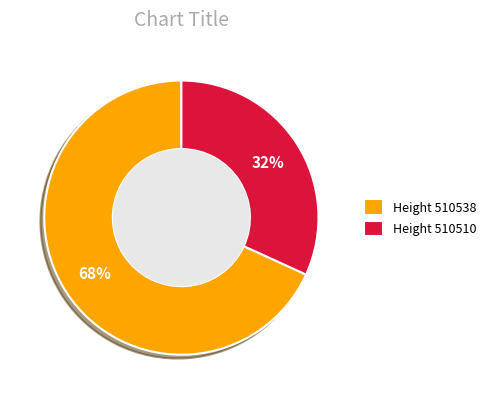

Which slice is the smallest?

Height 510510